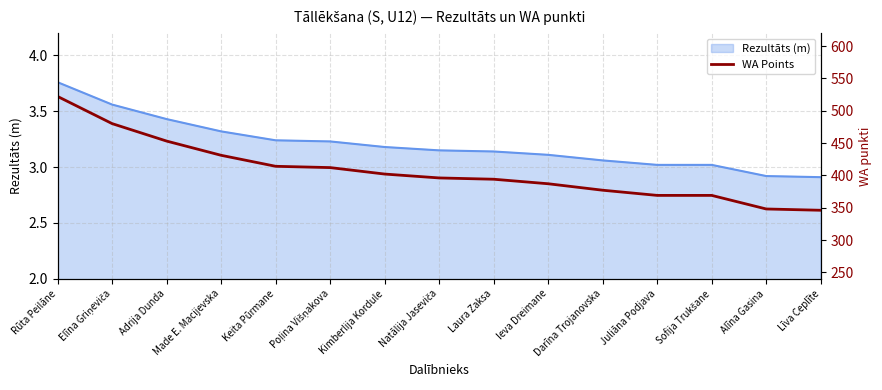

How many lines are shown in the chart?

1